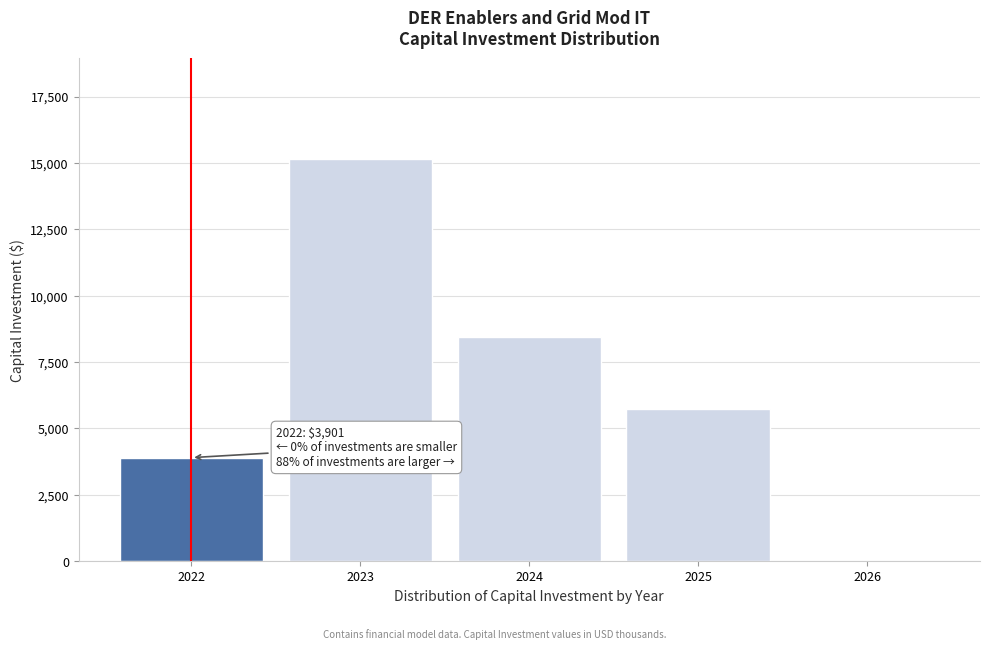

True or false: the data shows 2447.7 at 2022.

False